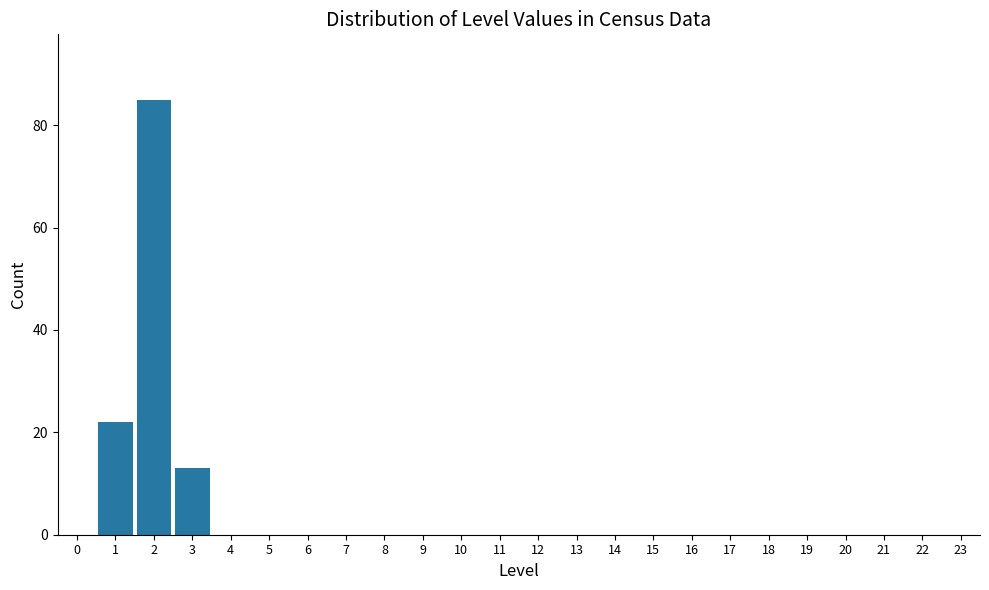

Reading left to right, list all the values displayed in this chart.

0=0	1=22	2=85	3=13	4=0	5=0	6=0	7=0	8=0	9=0	10=0	11=0	12=0	13=0	14=0	15=0	16=0	17=0	18=0	19=0	20=0	21=0	22=0	23=0